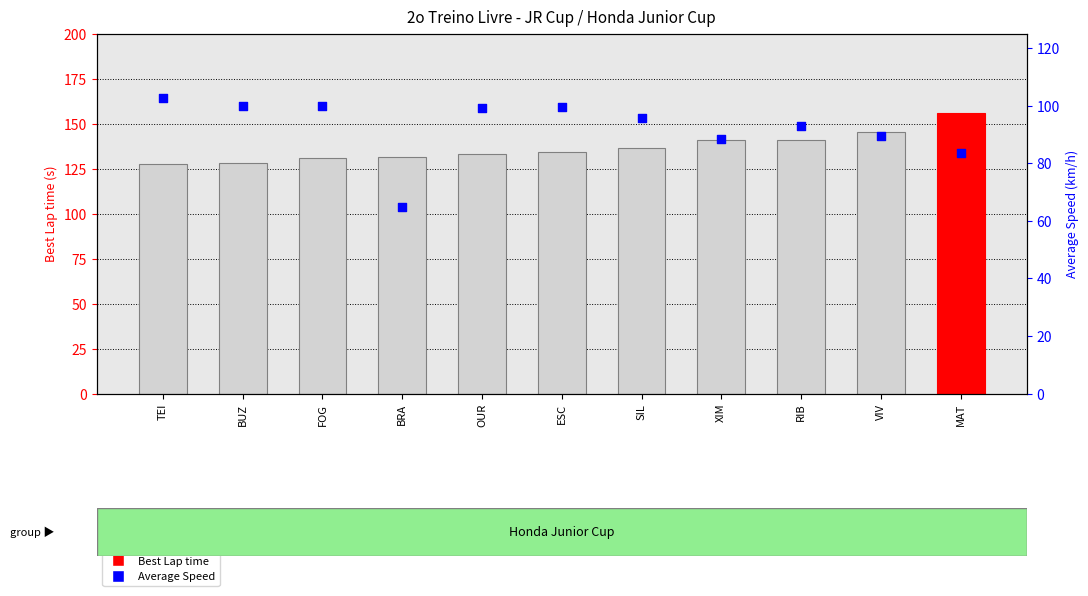

Is the value of Best Lap time at MAT greater than the value of Average Speed at VIV?

Yes